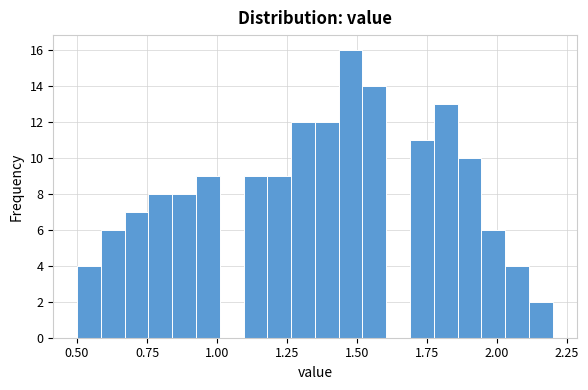

Around what value on the x-axis is the tallest bar? Give the approximate position of its centre, as read against the axis.

1.50